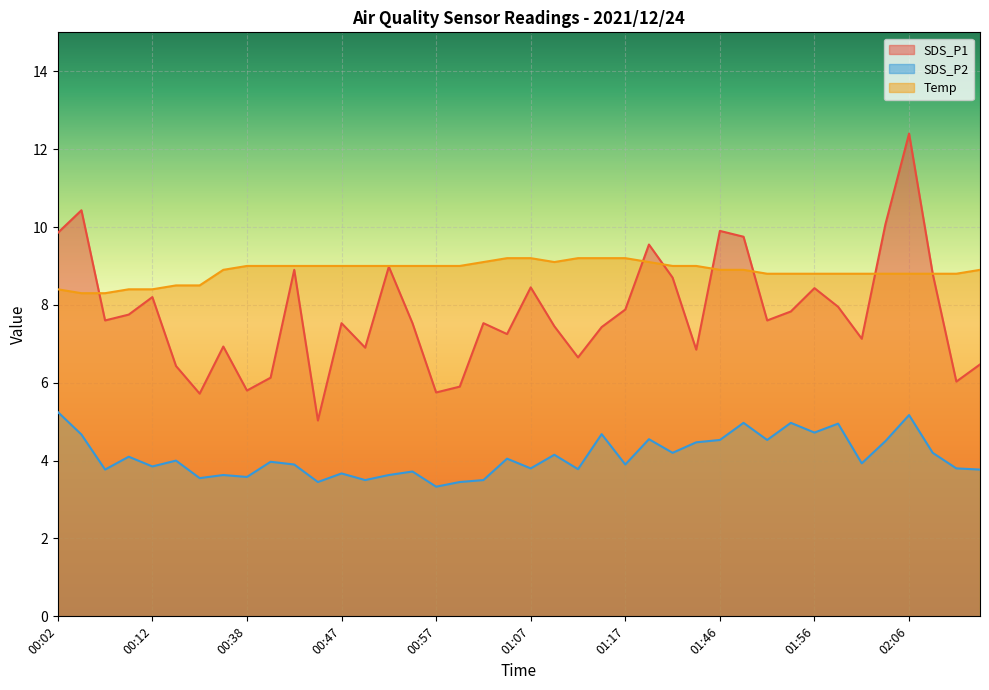

At which label does SDS_P1 reach its minimum?

00:45